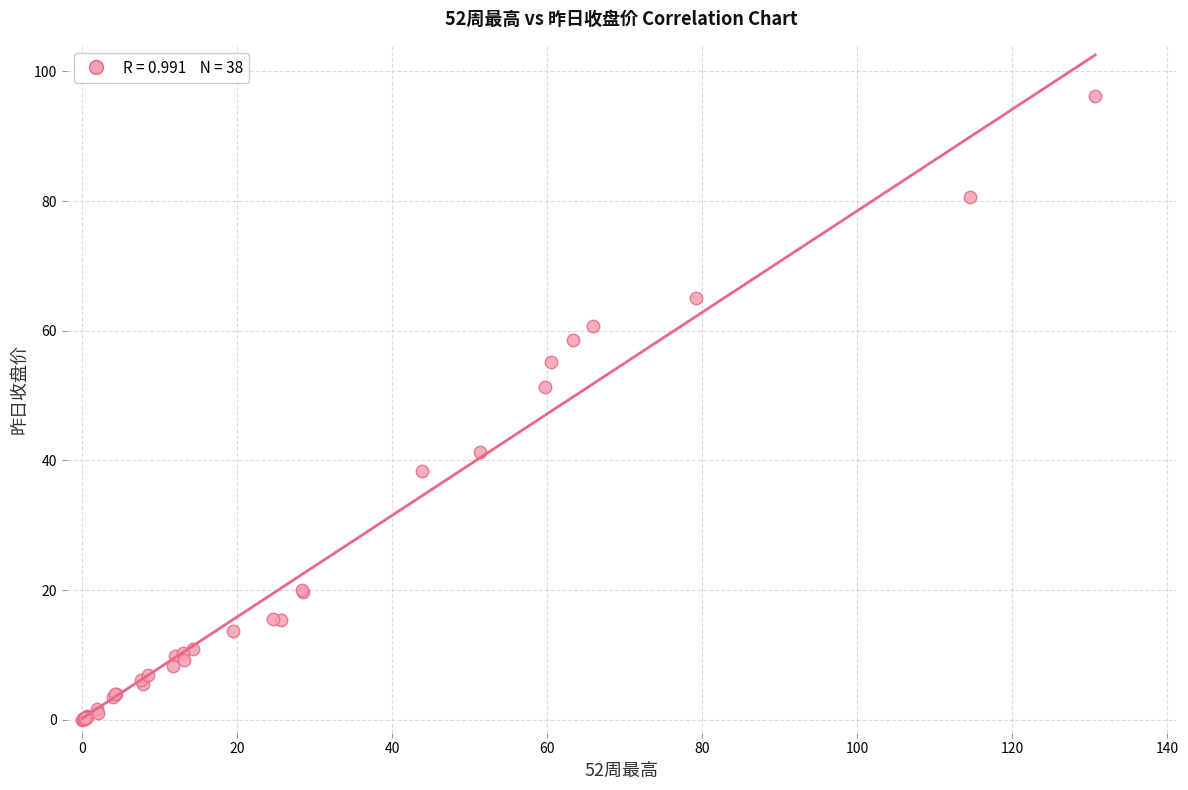

What Y value in the scatter plot is closest to 48?

51.4